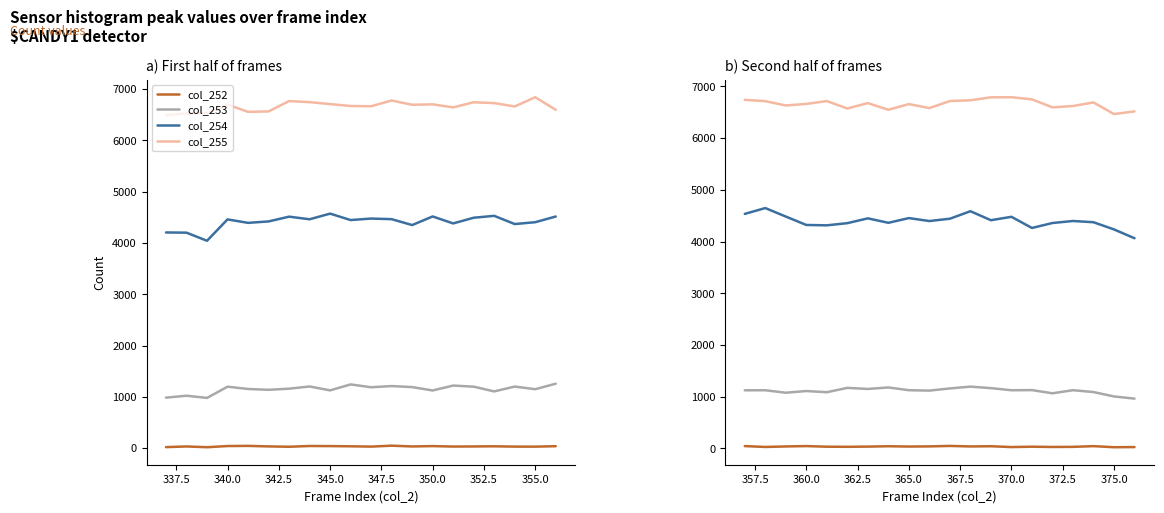

At which label is col_252 closest to 34?

350.0